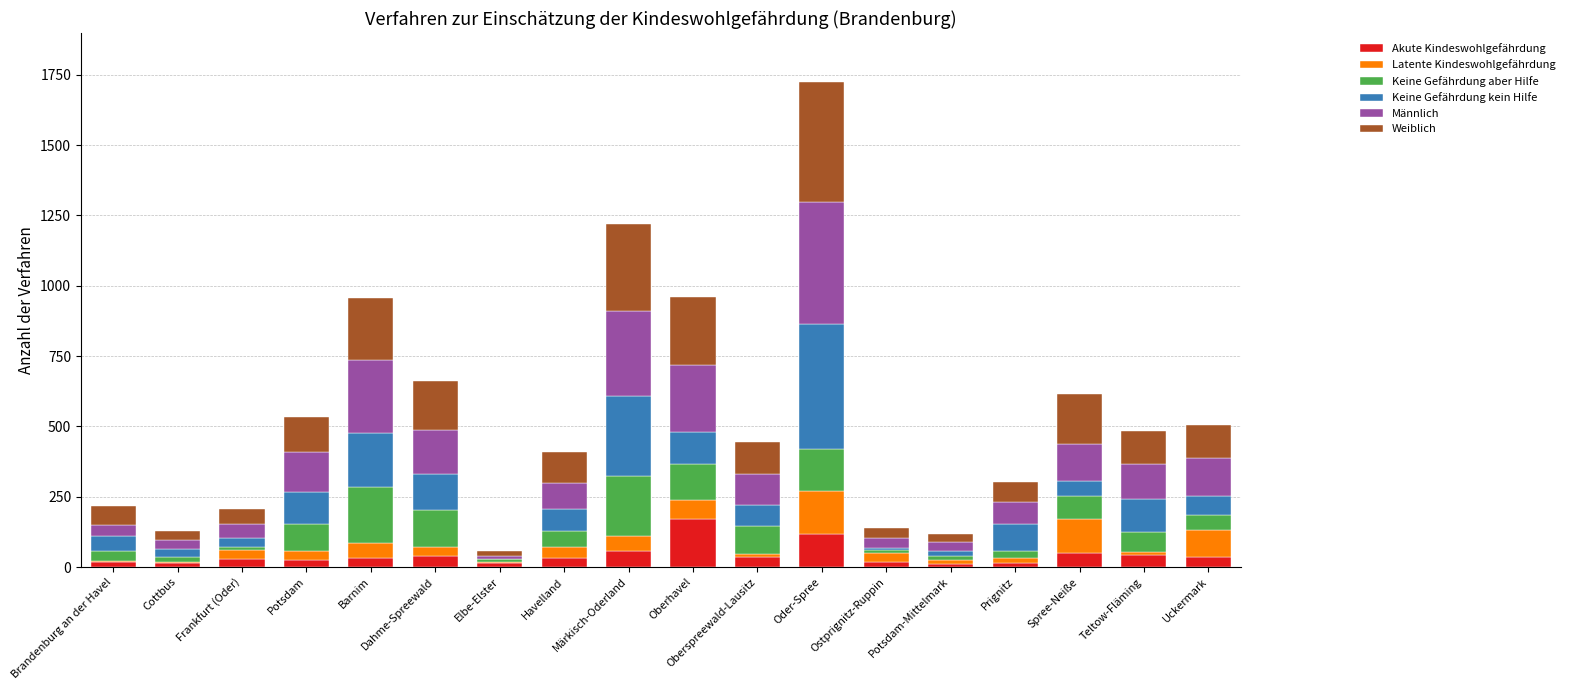

What is the total value across all series at Oberhavel?

962